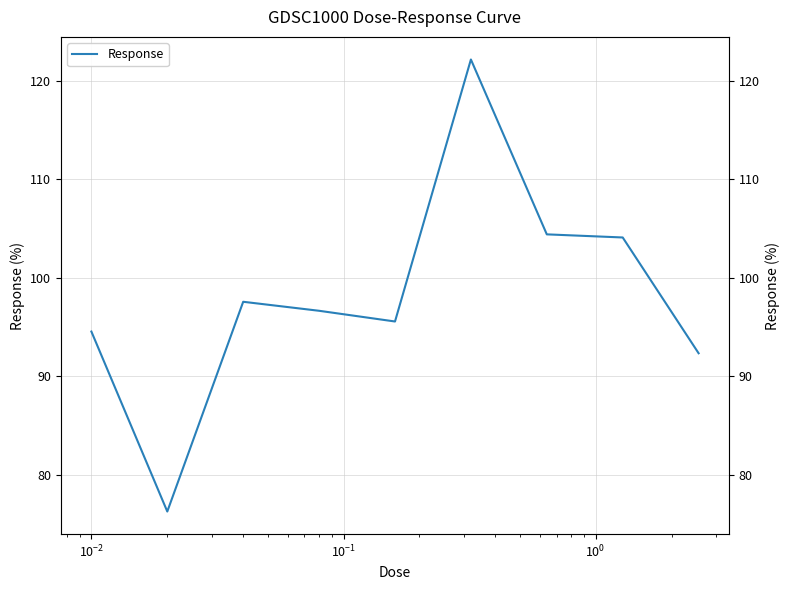

Does the chart have visible grid lines?

Yes